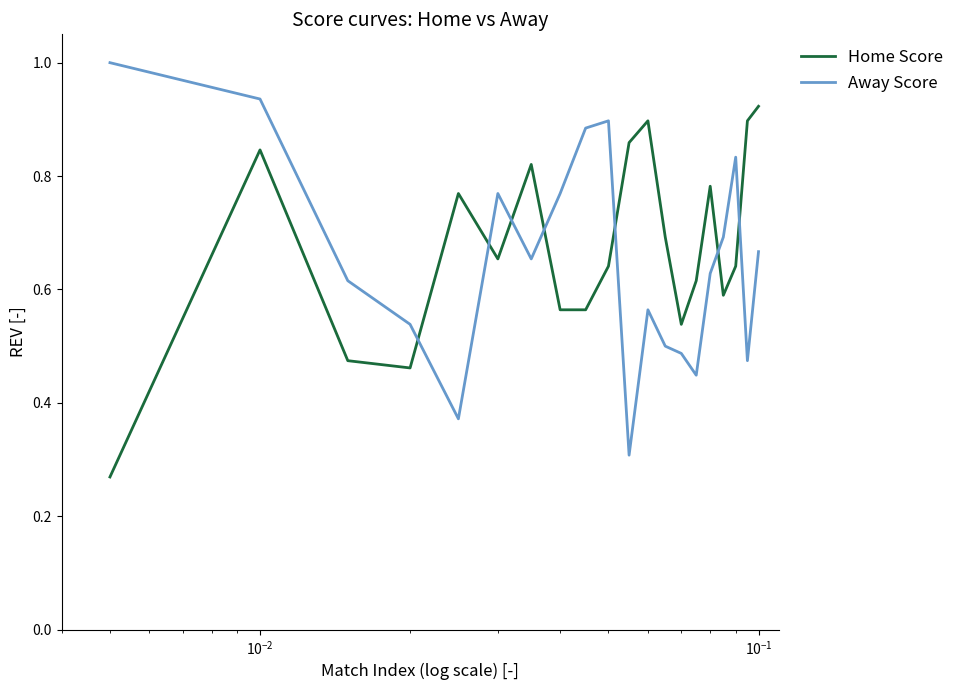

Rank the series by their maximum value, from highest to lowest.

Away Score, Home Score